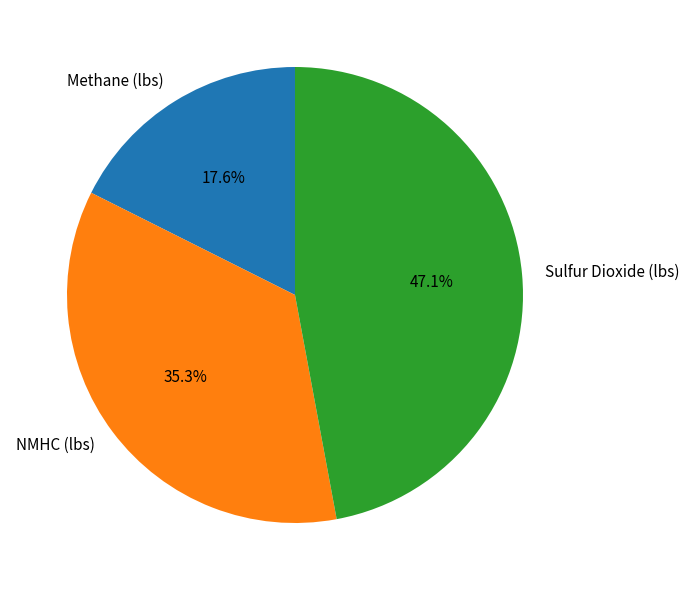

The NMHC (lbs) slice represents 35% of the pie. True or false?

True